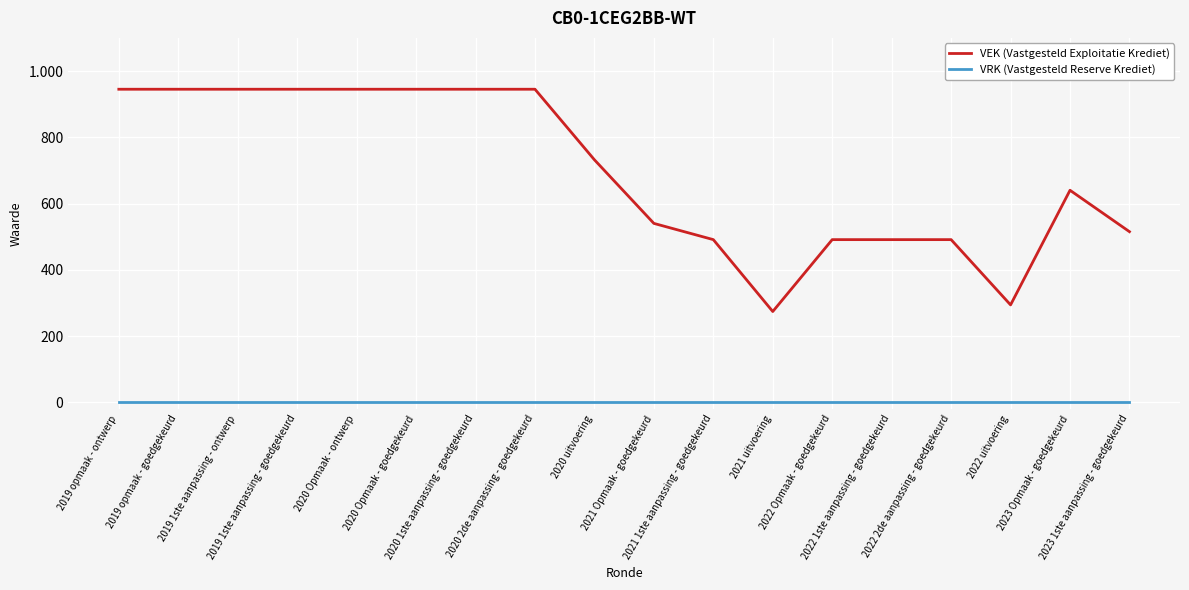

The value of VRK (Vastgesteld Reserve Krediet) at 2022 2de aanpassing - goedgekeurd is 0. True or false?

True